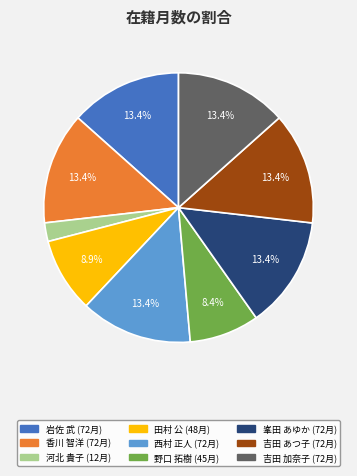

What percentage do 香川 智洋 and 田村 公 together represent?

22.3%